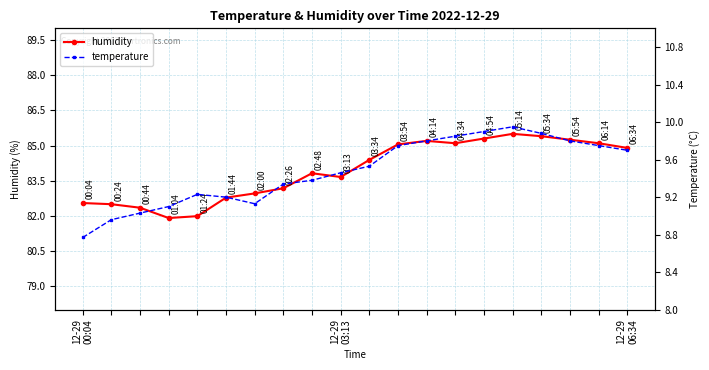

Where is the first local maximum for humidity?

8